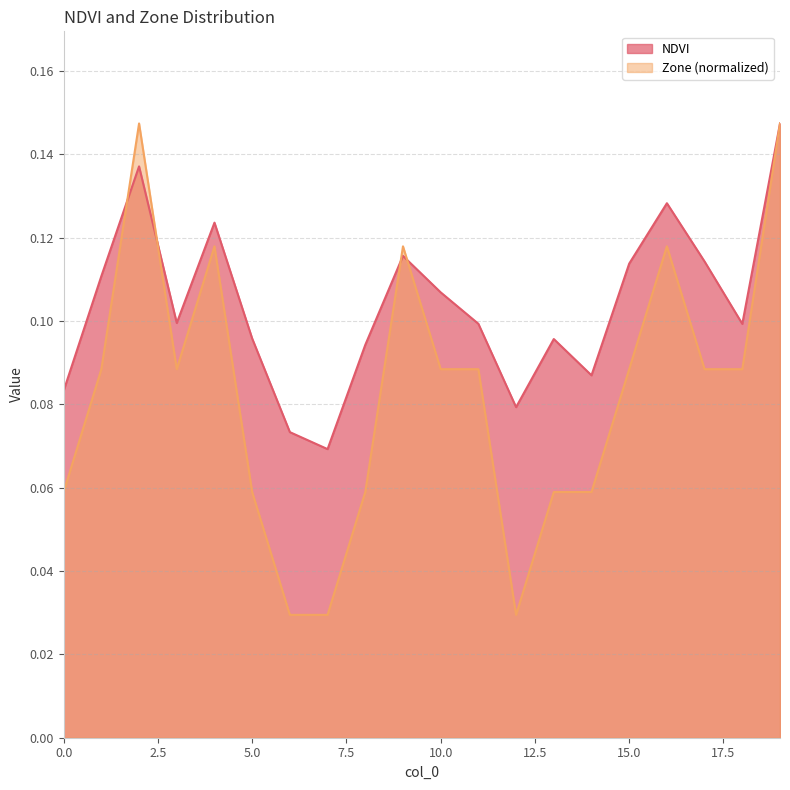

How many NDVI values are between 0 and 1?

20